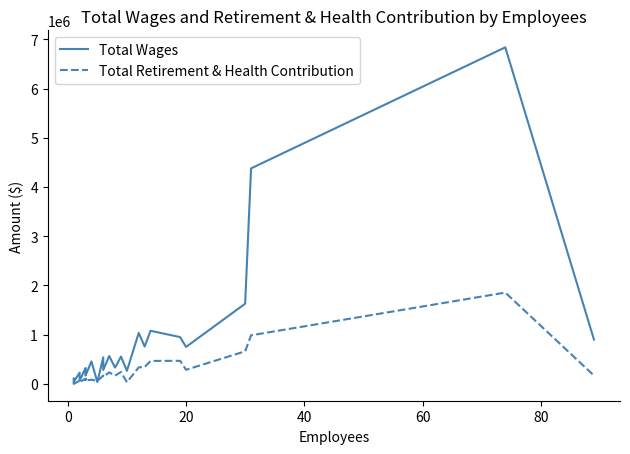

What are all the series names shown in the legend?

Total Wages, Total Retirement & Health Contribution